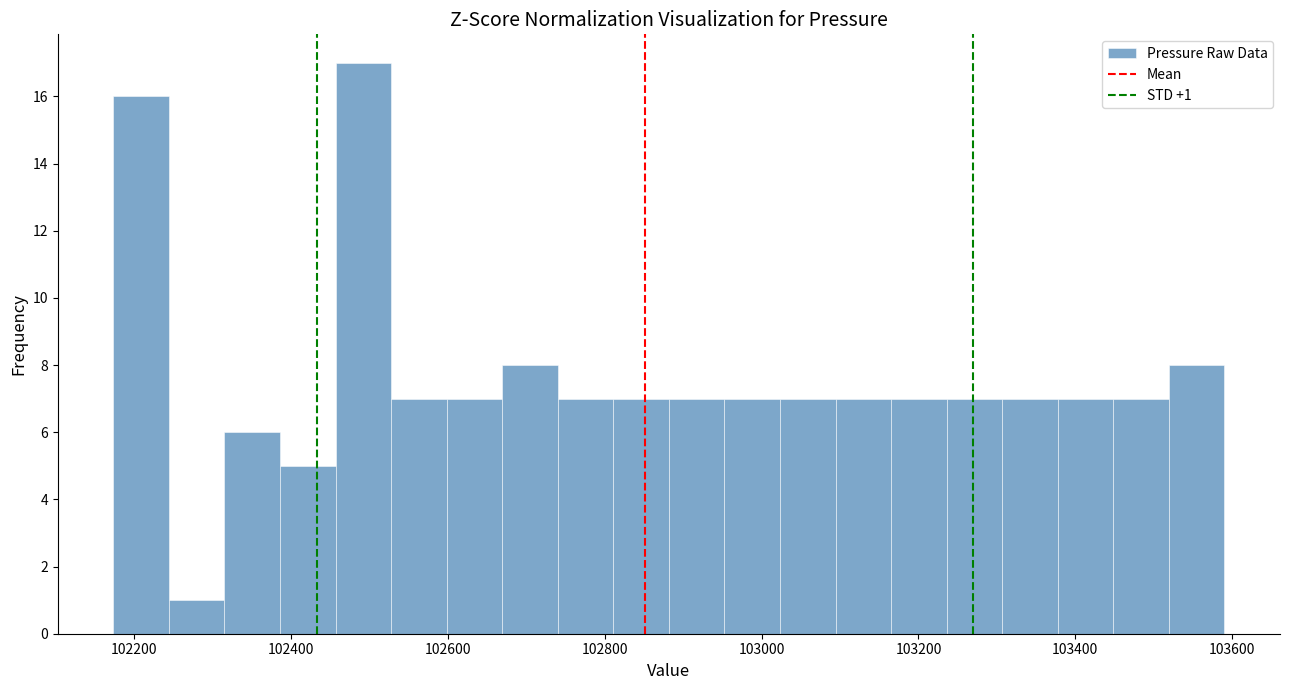

Read against the x-axis, roughly where is the centre of the tallest bar?

102500